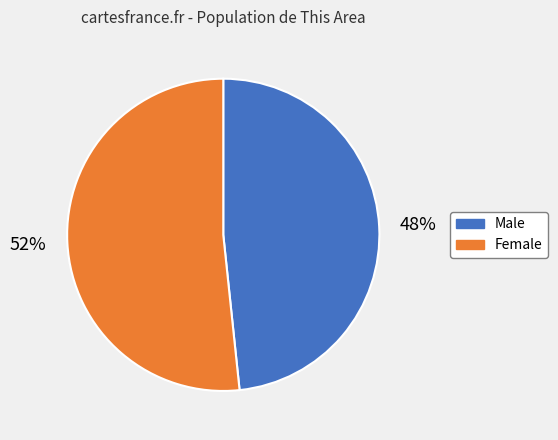

Combined, do Male and Female account for over 50%?

Yes